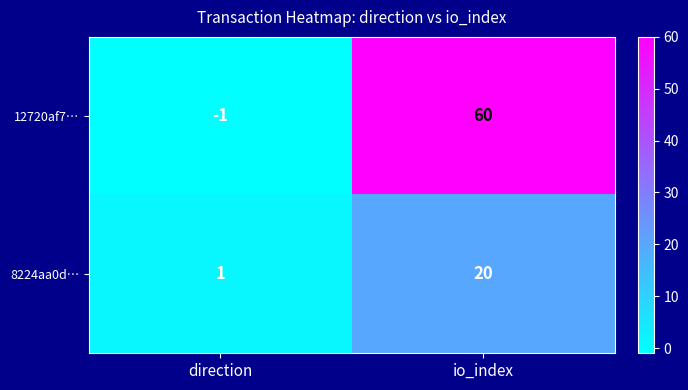

How many data points does each series have?

2